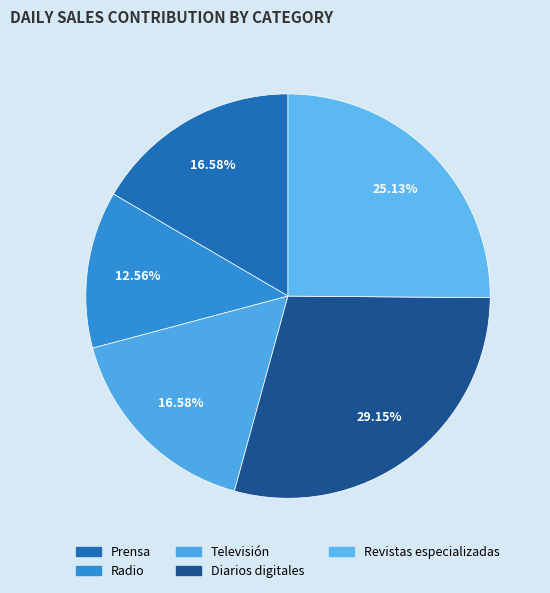

Which has a higher value, Revistas especializadas or Prensa?

Revistas especializadas